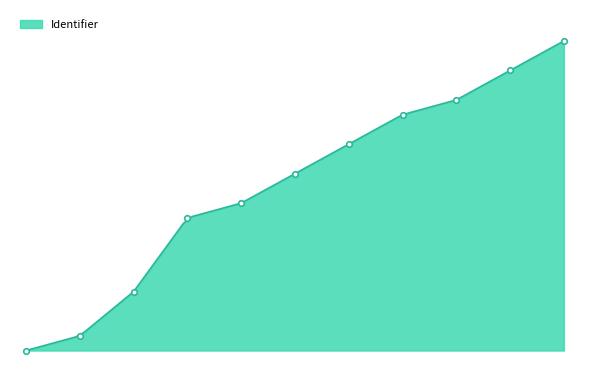

How many distinct data groups are displayed?

1